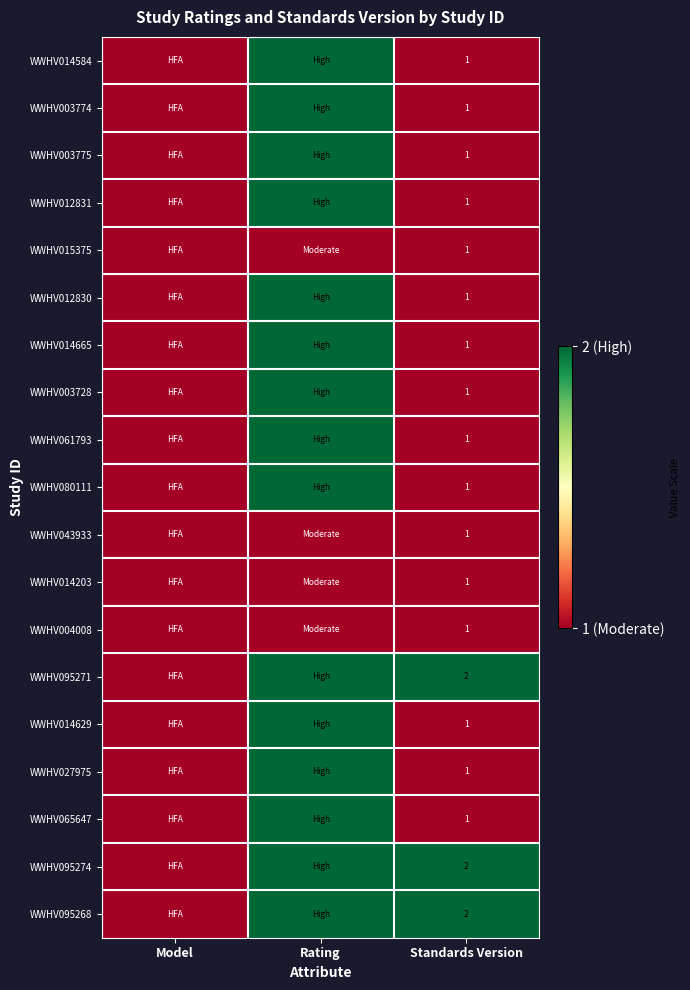

The WWHV043933 series shows 2 at Standards Version. True or false?

False